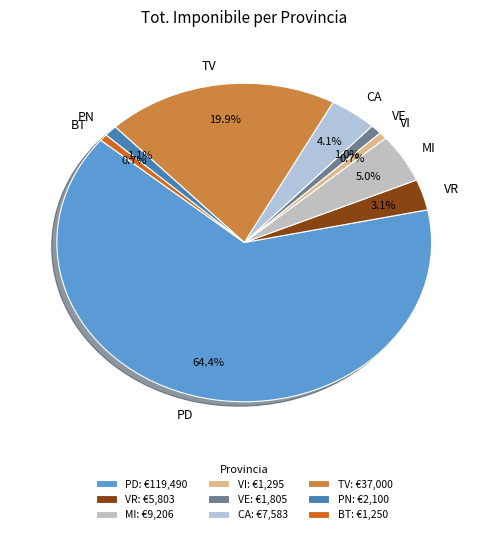

How many segments does this pie chart have?

9